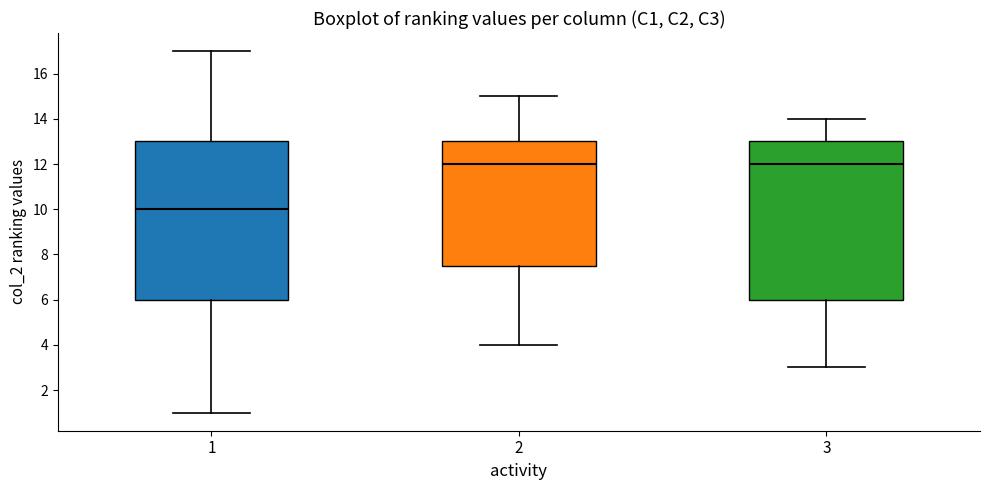

Reading left to right, read every box against the y-axis: the position of its median line, the range the box covers, and the ends of its whiskers. The values are not printed on the chart, so give them approximately, as read against the axis.

1: median 10.0, box 6.0 to 13.0, whiskers 1.0 to 17.0
2: median 12.0, box 7.6 to 13.0, whiskers 4.0 to 15.0
3: median 12.0, box 6.0 to 13.0, whiskers 3.0 to 14.0